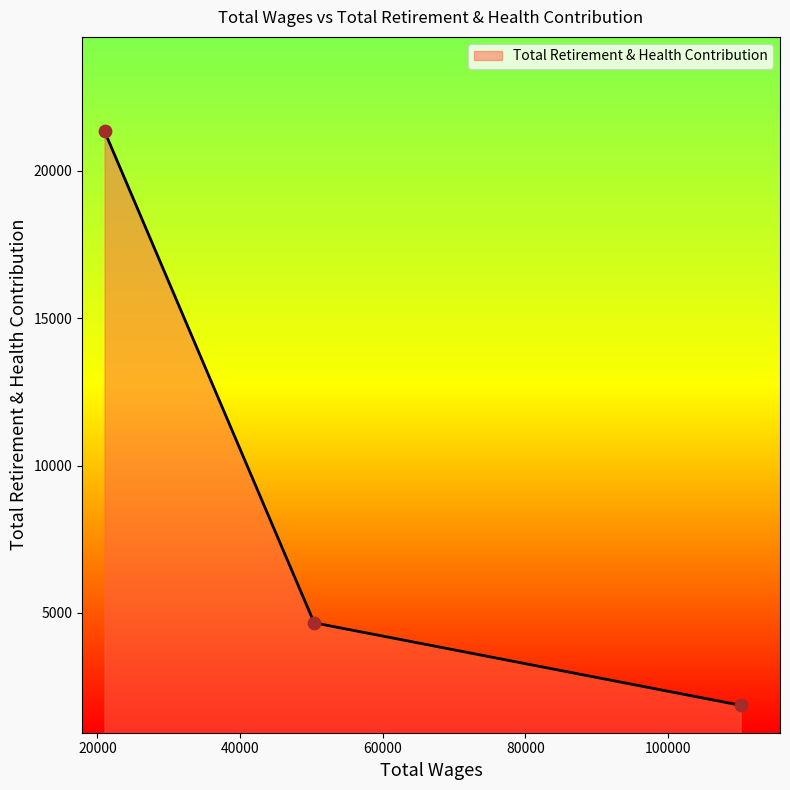

What is the difference between the second highest and minimum values?

2800